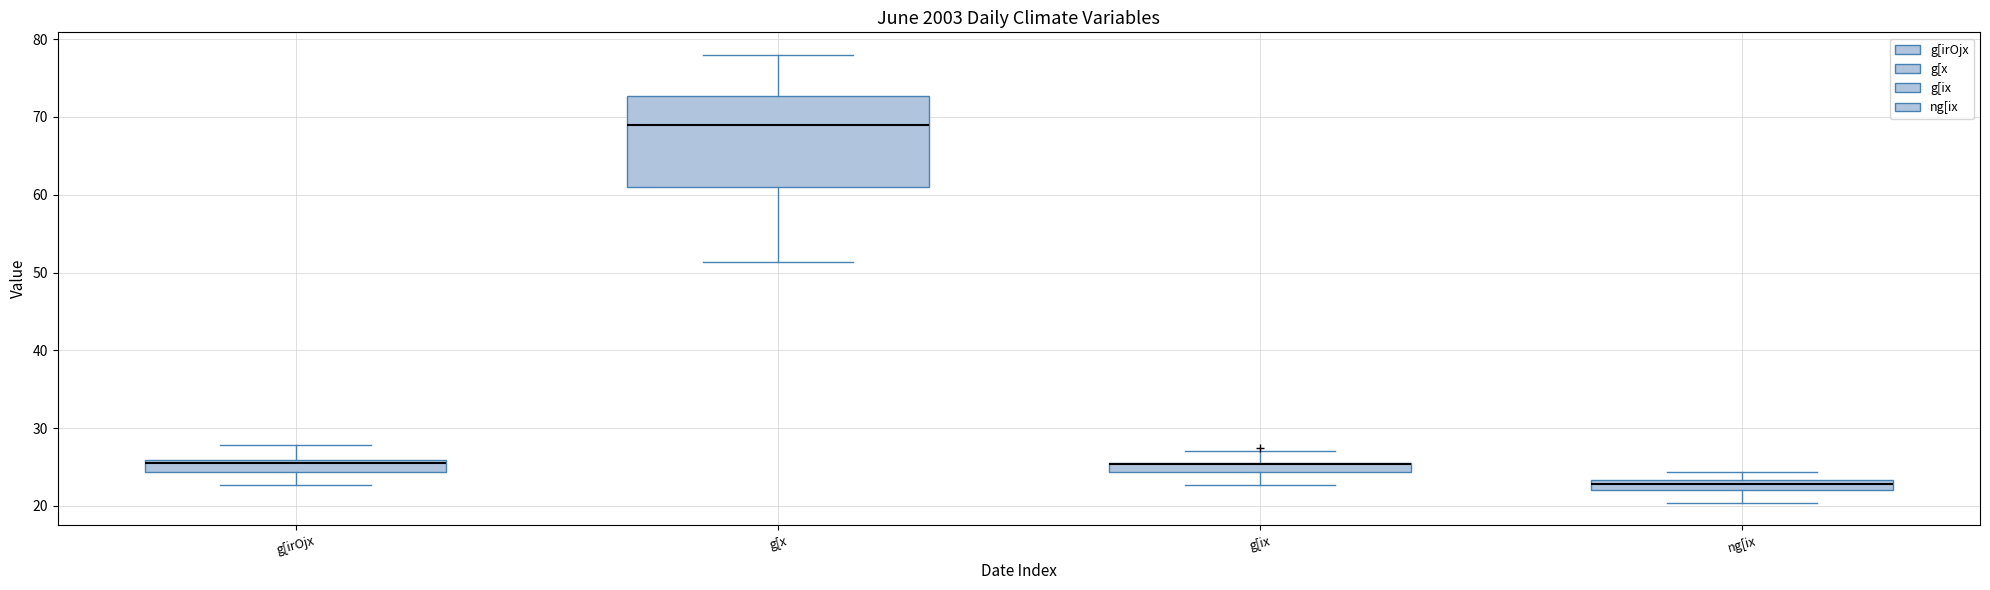

Where is the lower edge of the box for ng[ix on the y-axis? The values are not printed on the chart, so give them approximately, as read against the axis.

22